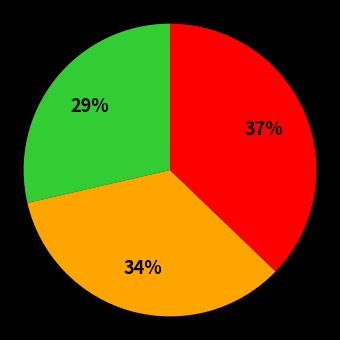

Is there a majority slice in this chart?

No